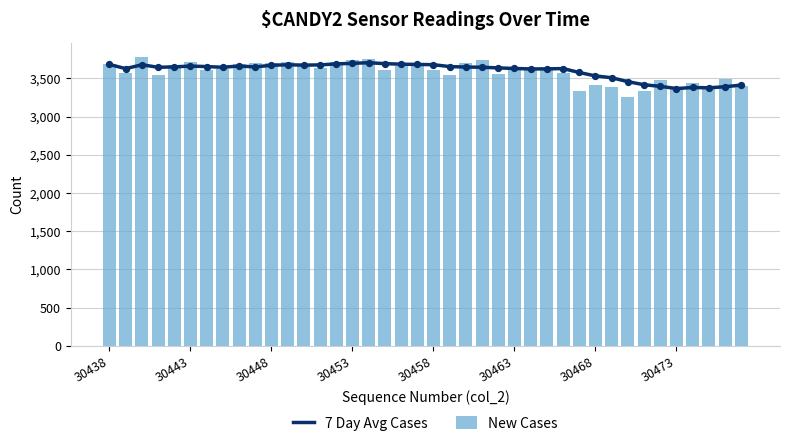

Which series contains the lowest Y value?

New Cases